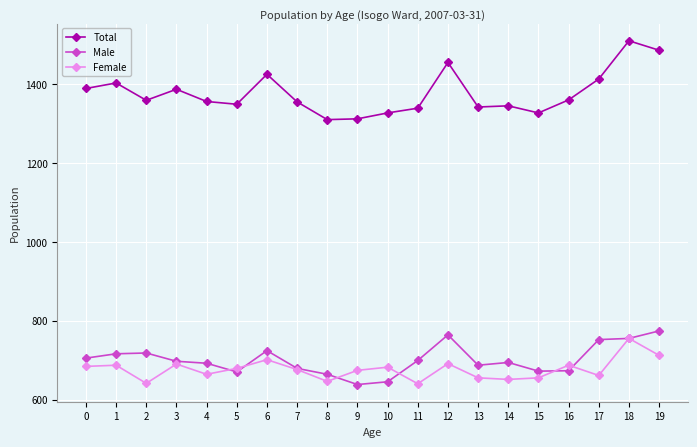

True or false: Total has a value of 1926 at 12.

False